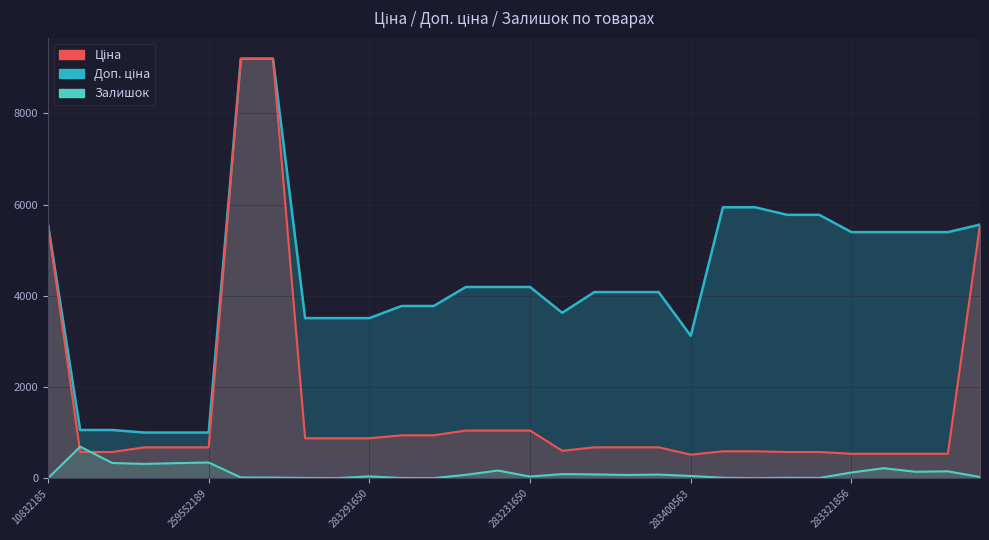

What are all the series names shown in the legend?

Ціна, Доп. ціна, Залишок